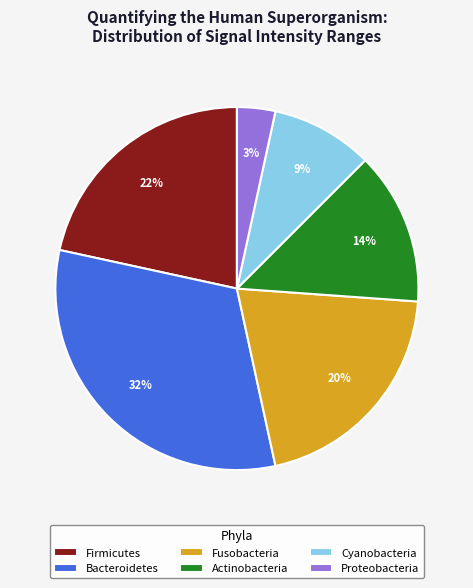

What percentage is the Firmicutes slice, to the nearest percent?

22%